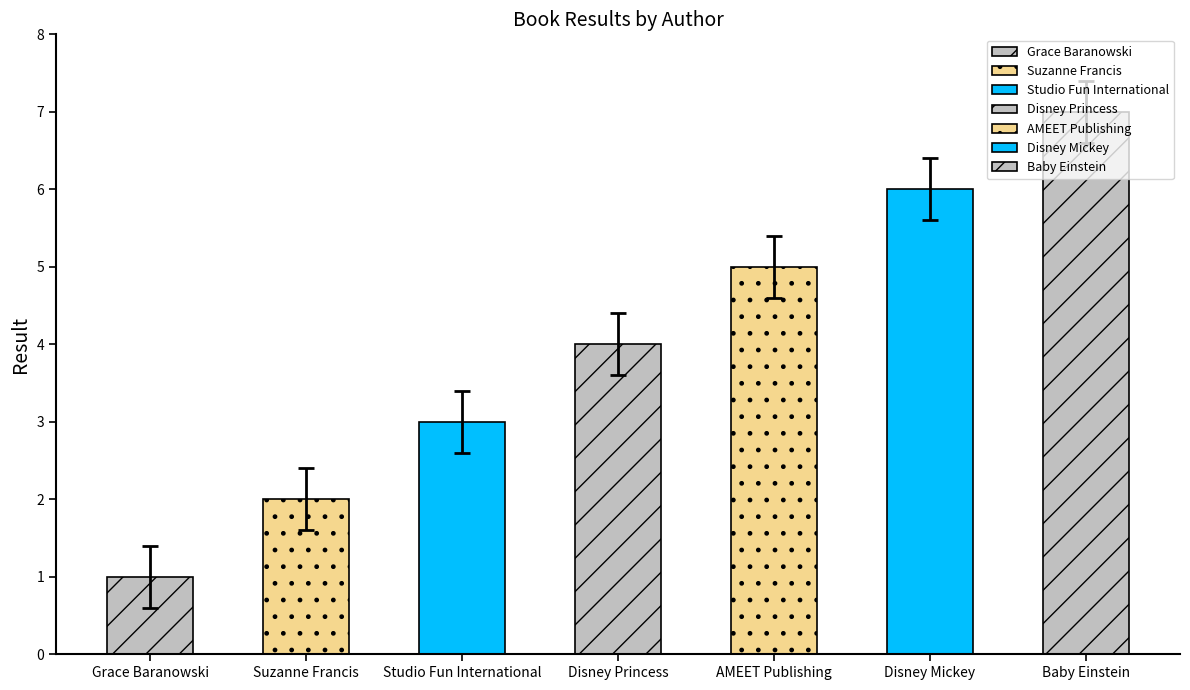

Where is the data nearest to the value 3?

Studio Fun International